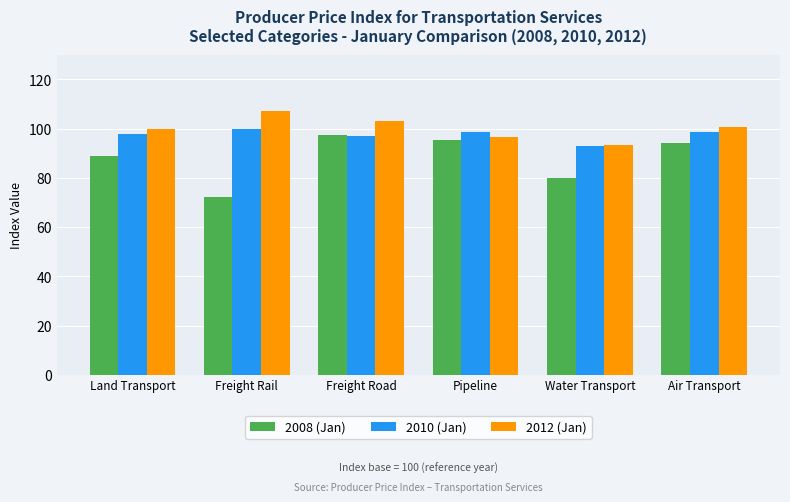

What is the sum of all 2010 (Jan) values?

585.4